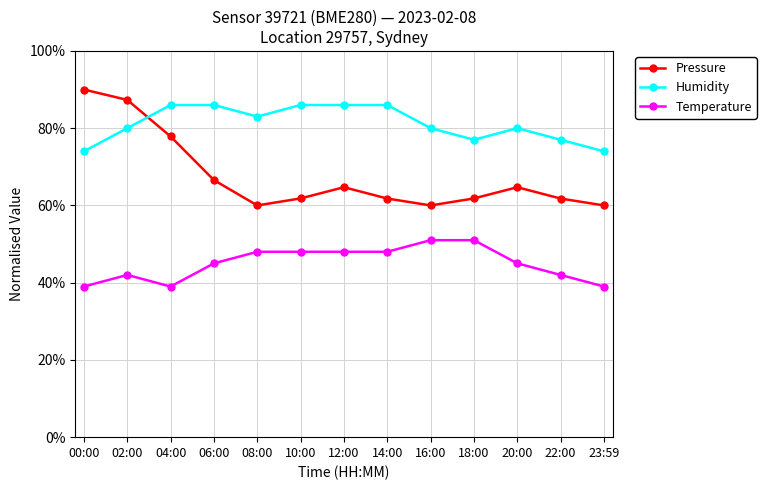

What is the minimum value shown in the chart?

39.0